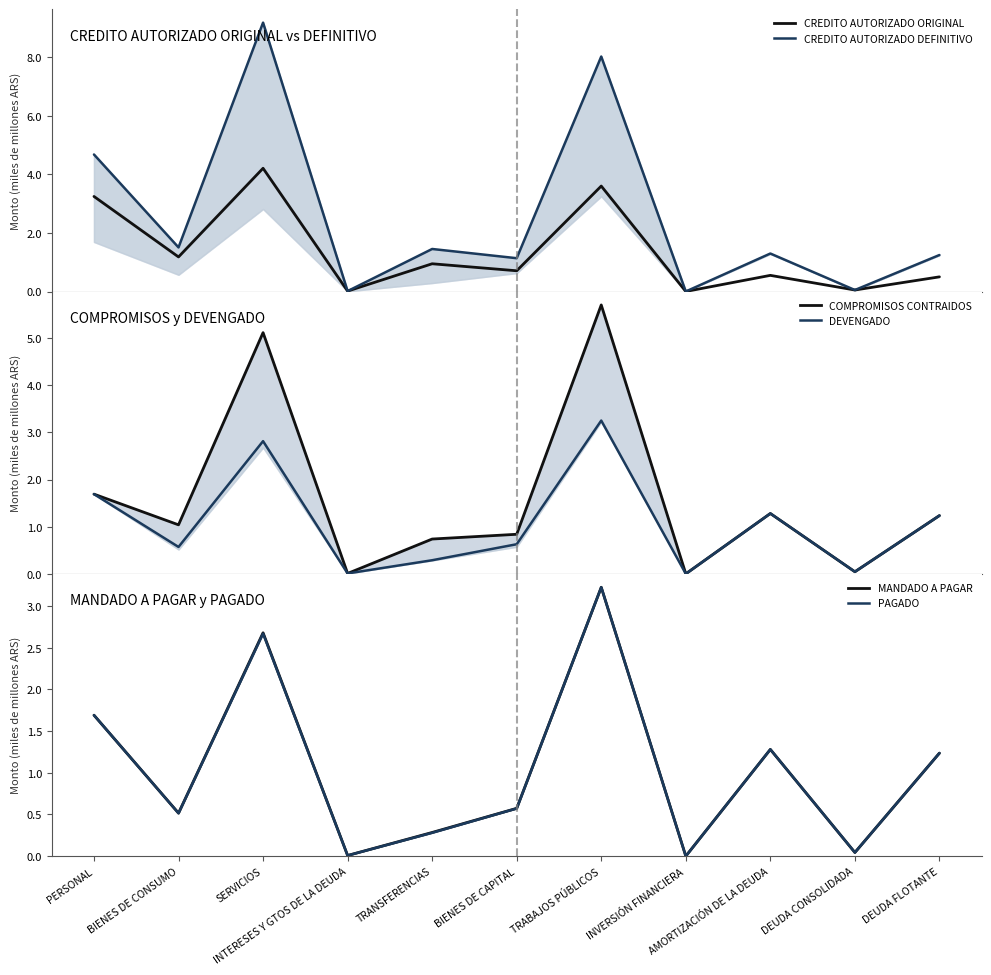

At which label is CREDITO AUTORIZADO DEFINITIVO closest to 4?

PERSONAL